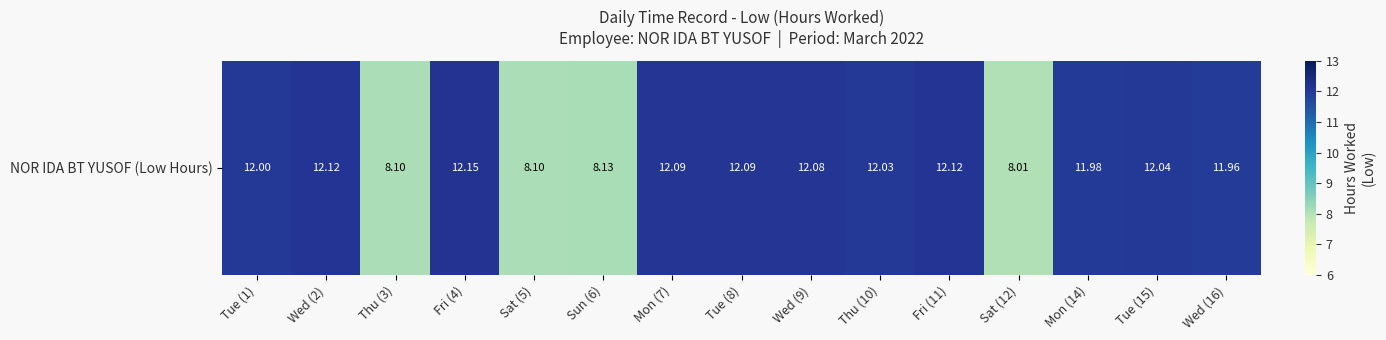

What is the sum of the values at Wed (16) and Thu (10)?

24.0